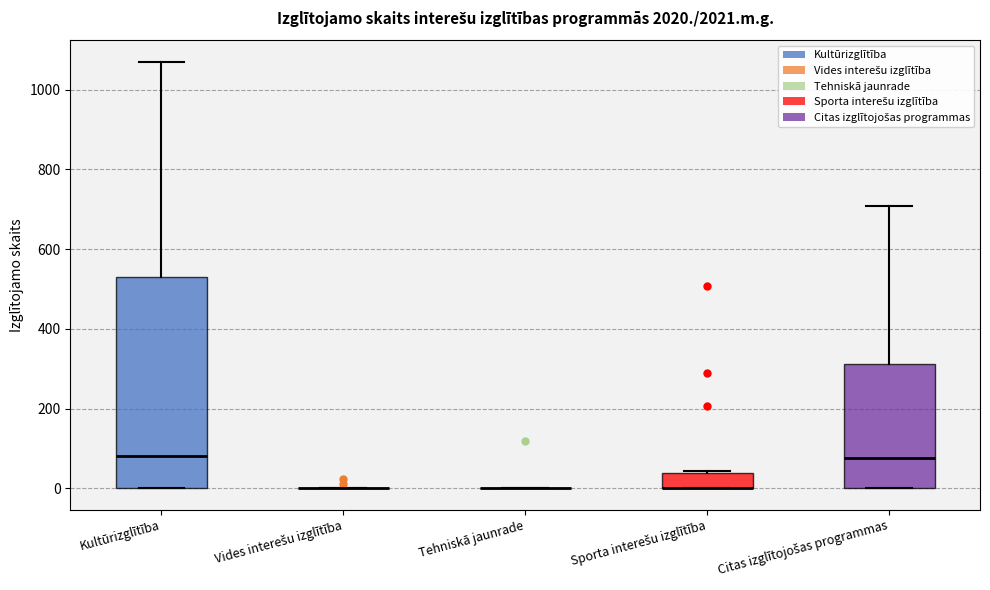

Reading left to right, read every box against the y-axis: the position of its median line, the range the box covers, and the ends of its whiskers. The values are not printed on the chart, so give them approximately, as read against the axis.

Kultūrizglītība: median 80, box 0 to 540, whiskers 0 to 1080
Vides interešu izglītība: box collapsed to a line at 0, whiskers 0 to 0
Tehniskā jaunrade: box collapsed to a line at 0, whiskers 0 to 0
Sporta interešu izglītība: median 0 (drawn on the box's lower edge), box 0 to 40, whiskers 0 to 40
Citas izglītojošas programmas: median 80, box 0 to 320, whiskers 0 to 700